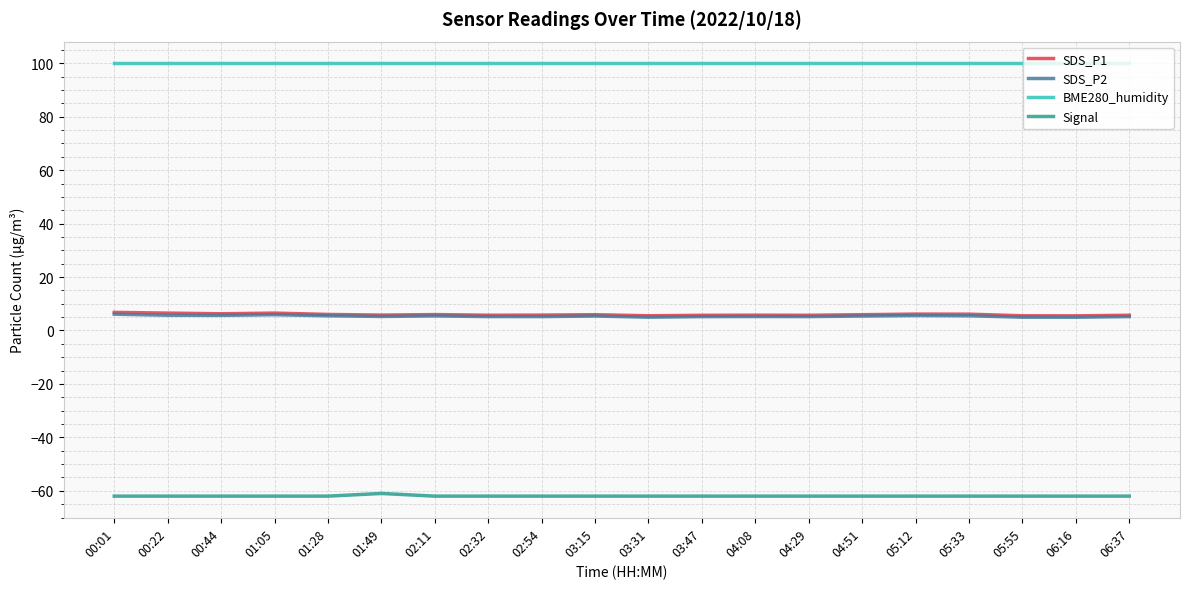

Is it true that SDS_P2 equals 5.2 at 03:47?

True